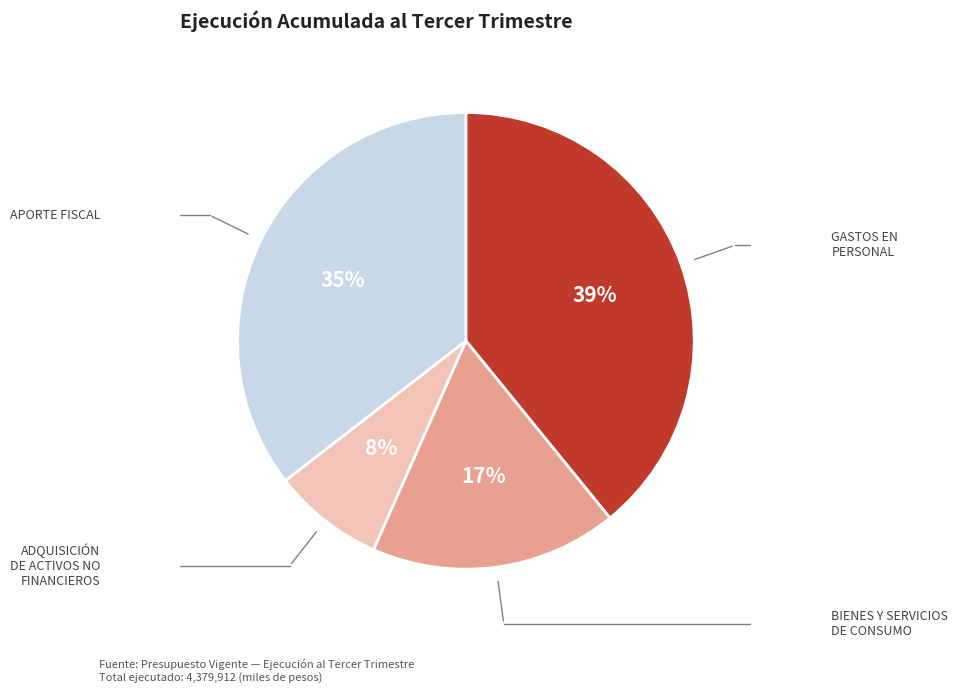

Does any single category account for the majority?

No